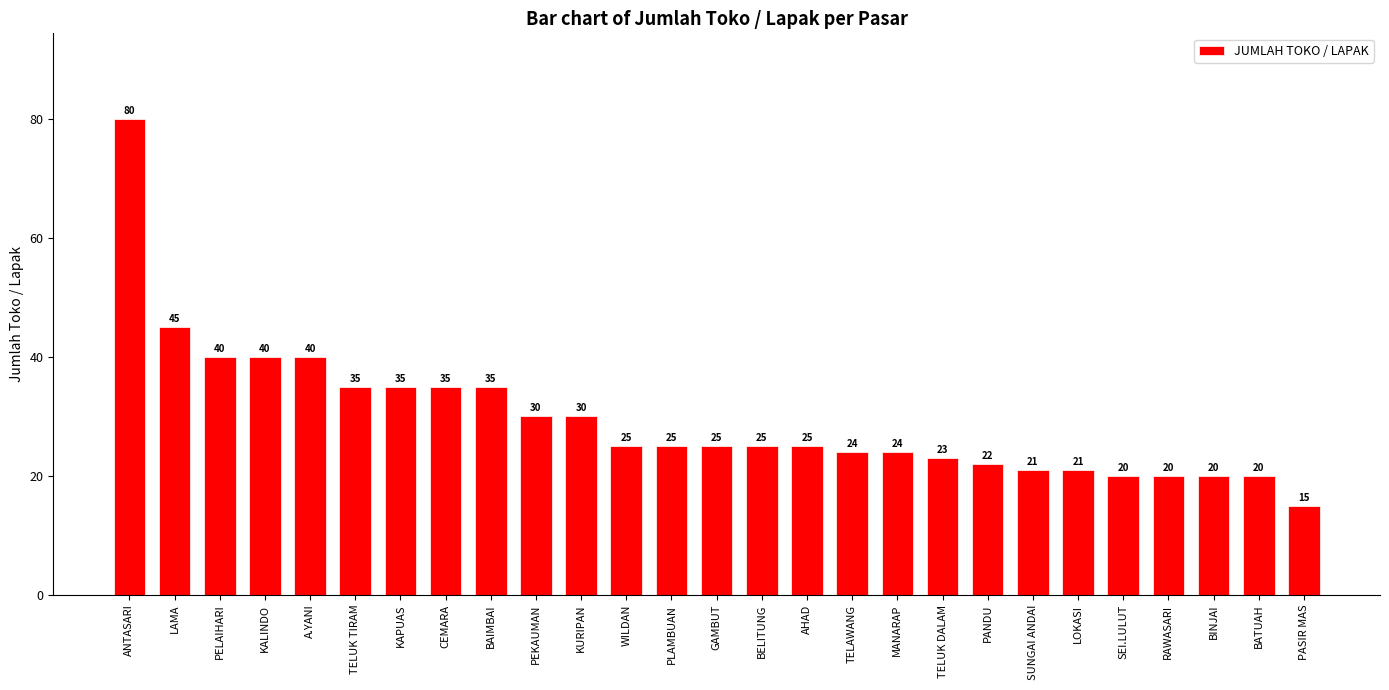

Reading right to left, list all the values displayed in this chart.

PASIR MAS=15	BATUAH=20	BINJAI=20	RAWASARI=20	SEI.LULUT=20	LOKASI=21	SUNGAI ANDAI=21	PANDU=22	TELUK DALAM=23	MANARAP=24	TELAWANG=24	AHAD=25	BELITUNG=25	GAMBUT=25	PLAMBUAN=25	WILDAN=25	KURIPAN=30	PEKAUMAN=30	BAIMBAI=35	CEMARA=35	KAPUAS=35	TELUK TIRAM=35	A.YANI=40	KALINDO=40	PELAIHARI=40	LAMA=45	ANTASARI=80